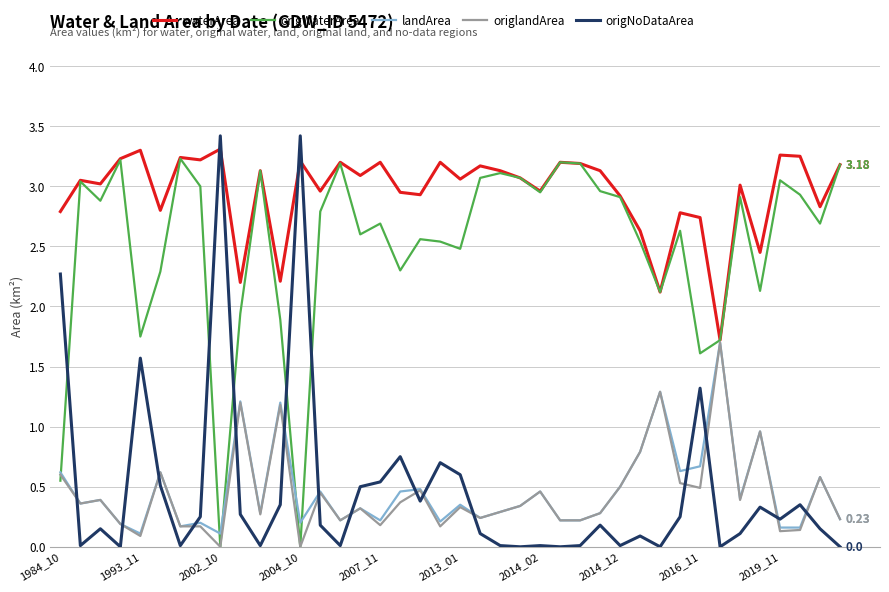

Which series has the largest total across all categories?

waterArea